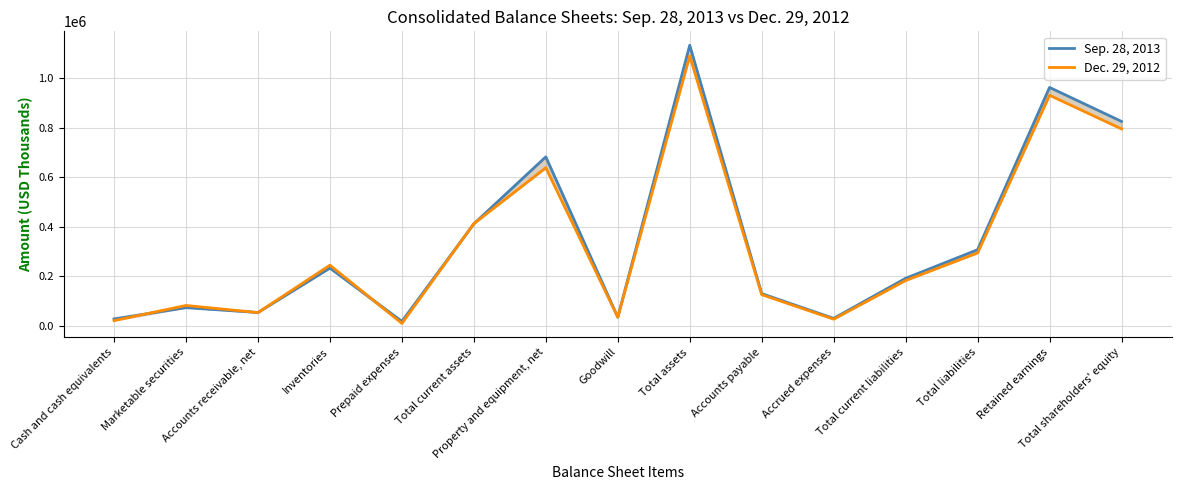

Between Marketable securities and Total current assets, which is larger?

Total current assets